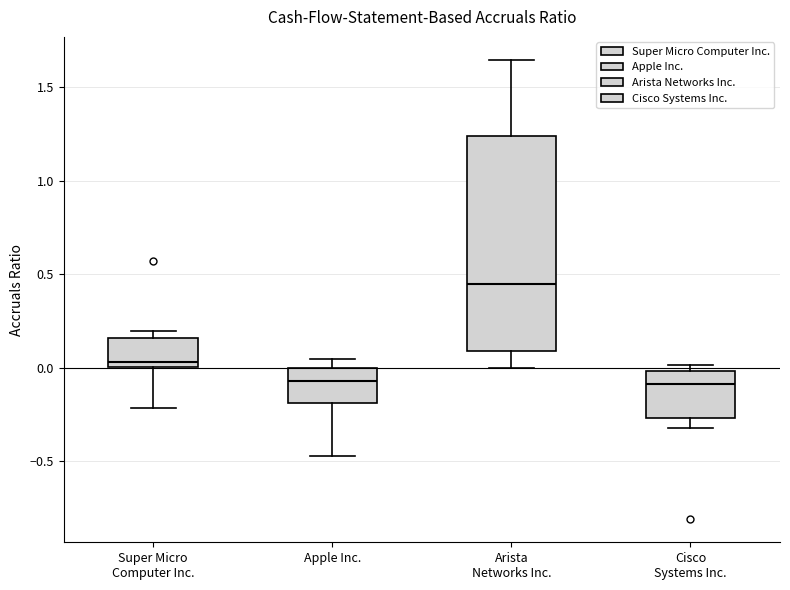

Which box is the tallest, from its lower edge to its upper edge?

Arista Networks Inc.